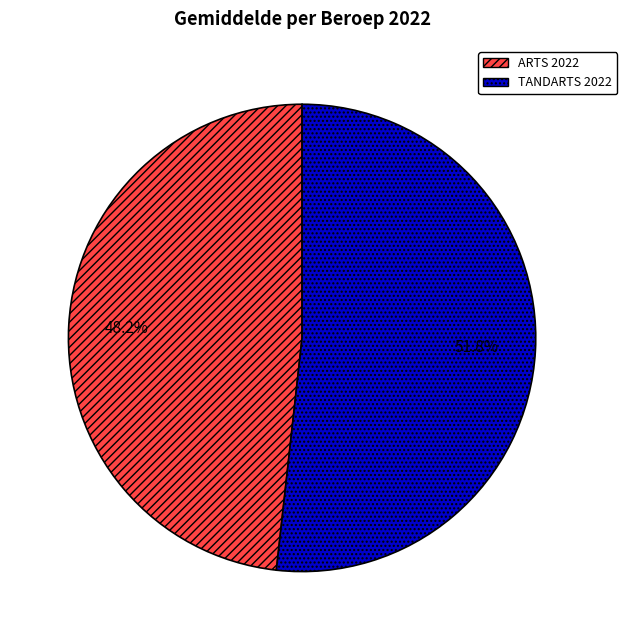

What is the smallest slice in the pie chart?

ARTS 2022